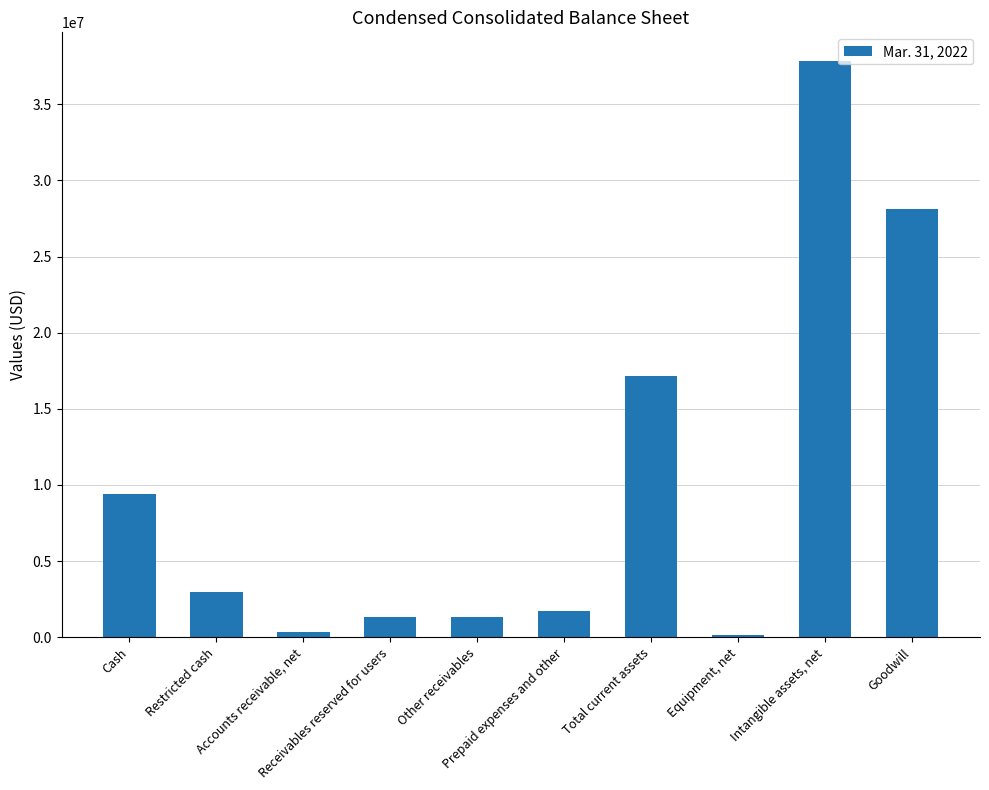

Rank the categories by value from highest to lowest.

Intangible assets, net, Goodwill, Total current assets, Cash, Restricted cash, Prepaid expenses and other, Other receivables, Receivables reserved for users, Accounts receivable, net, Equipment, net